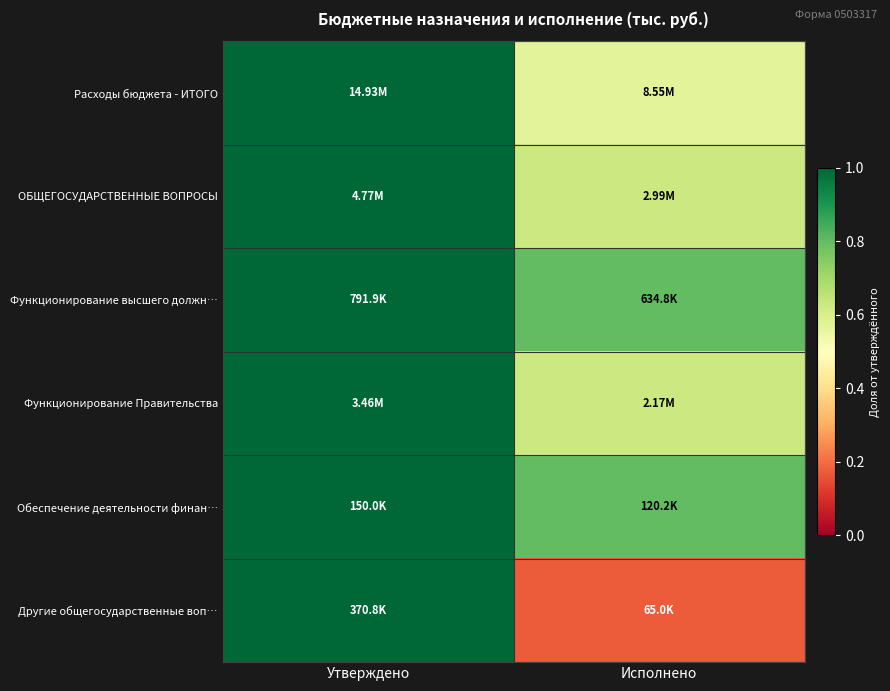

How many distinct data groups are displayed?

6